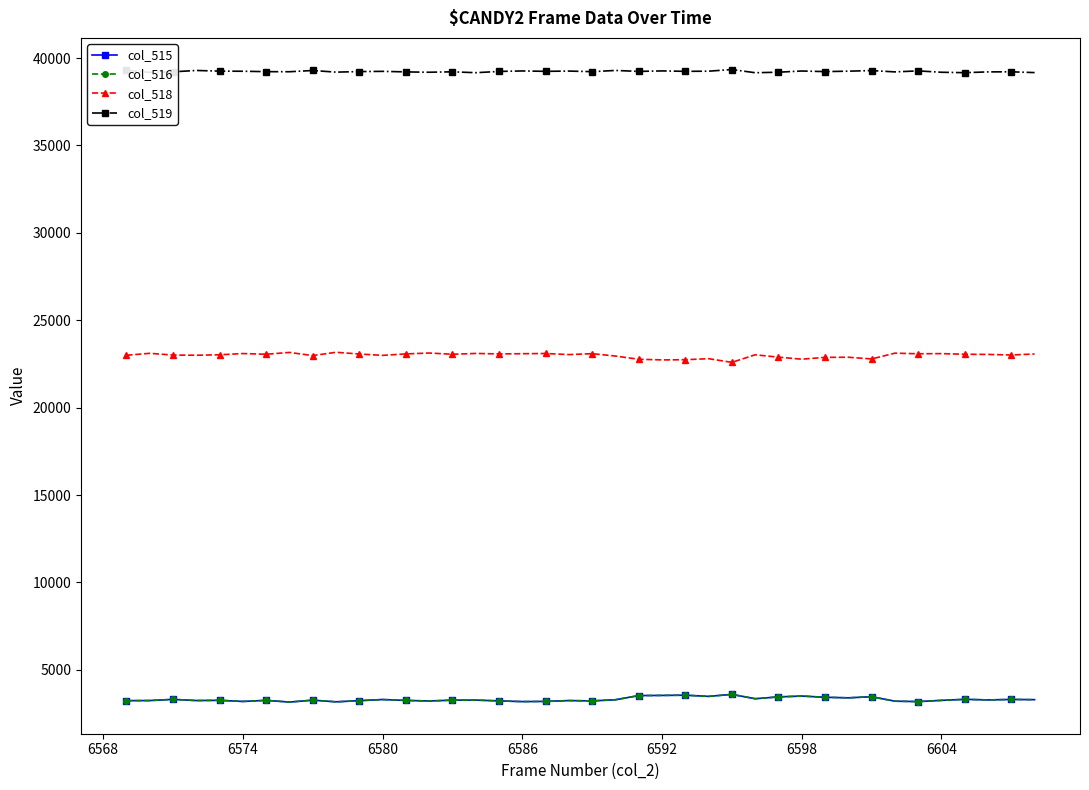

True or false: col_519 has more than 1 interior local peaks.

True